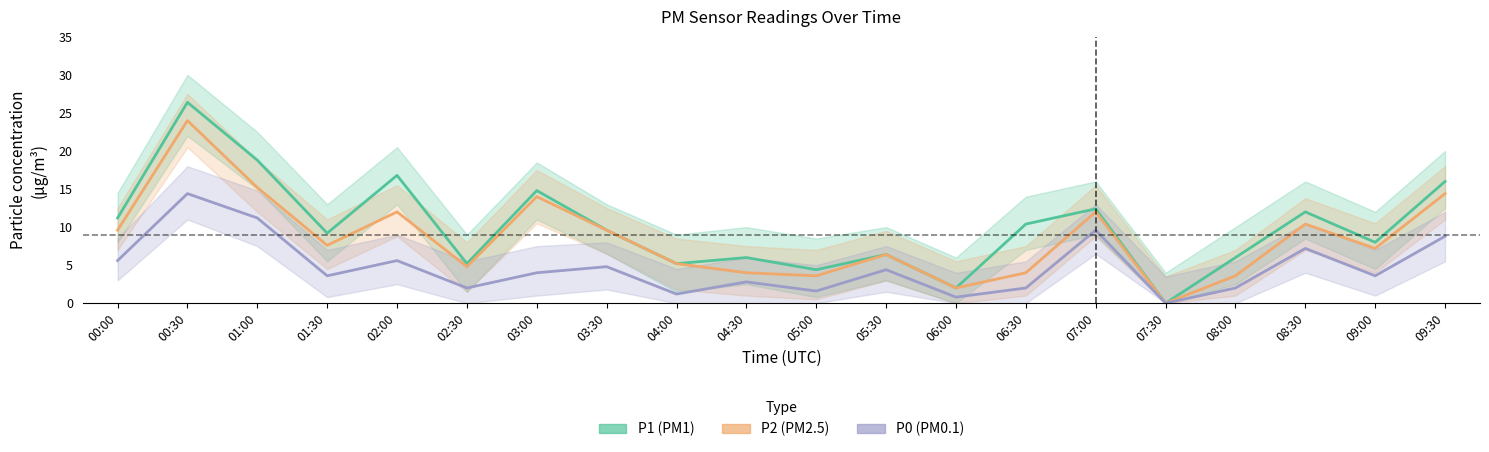

What is the total value across all series at 09:00?

18.8